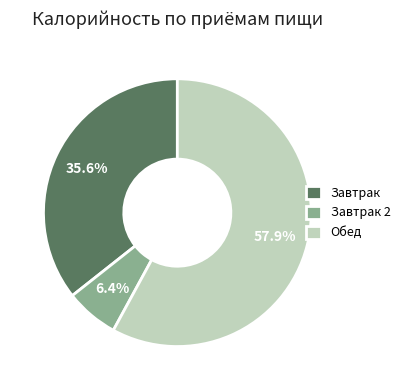

Which slice represents more than half of the pie?

Обед